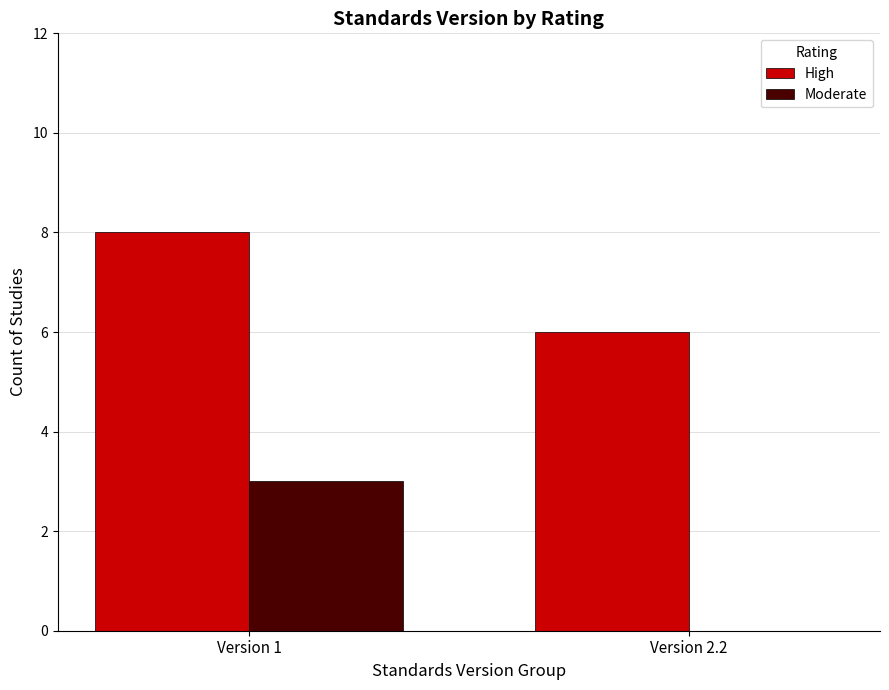

Reading right to left, extract all data points from this chart.

High: 6	8
Moderate: 0	3